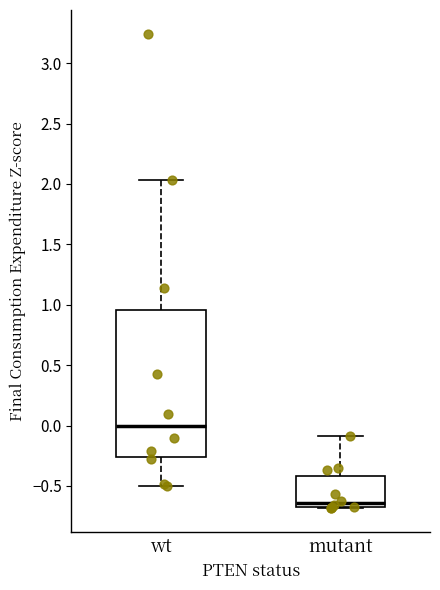

Reading left to right, transcribe this box plot: for each box, give where its median line is, the range the box spans, and where its two whiskers end, as read against the y-axis. The values are not printed on the chart, so give them approximately, as read against the axis.

wt: median 0.00, box -0.25 to 0.95, whiskers -0.50 to 2.05
mutant: median -0.65, box -0.70 to -0.40, whiskers -0.70 to -0.10